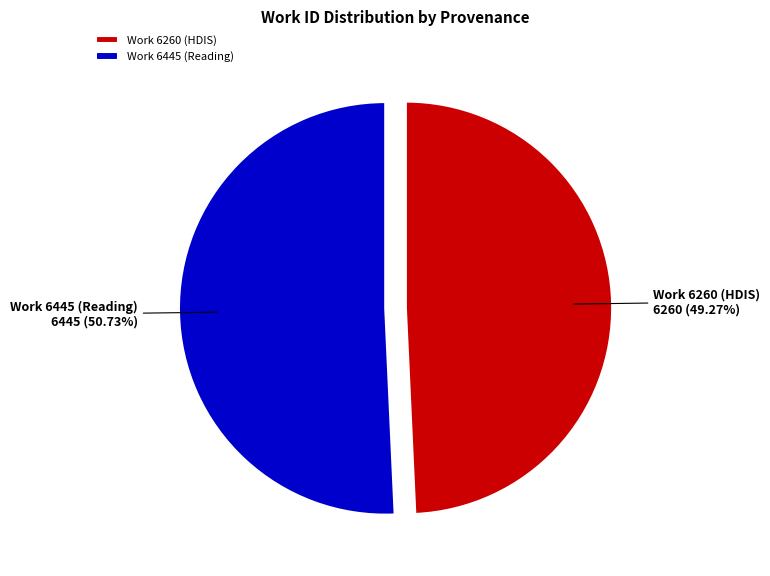

Which slice represents more than half of the pie?

Work 6445 (Reading)